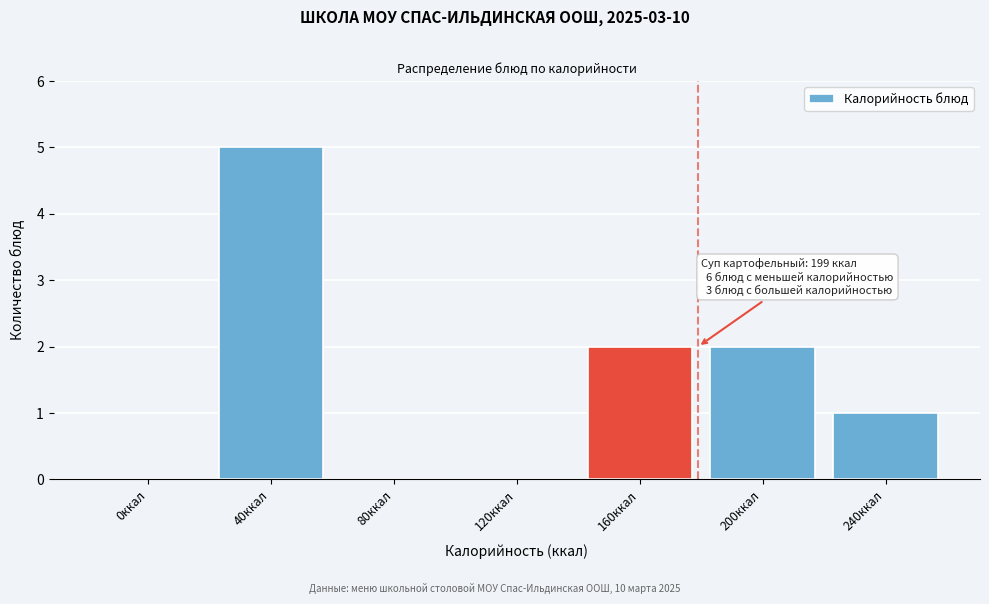

Reading right to left, extract all data points from this chart.

240ккал=1	200ккал=2	160ккал=2	120ккал=0	80ккал=0	40ккал=5	0ккал=0